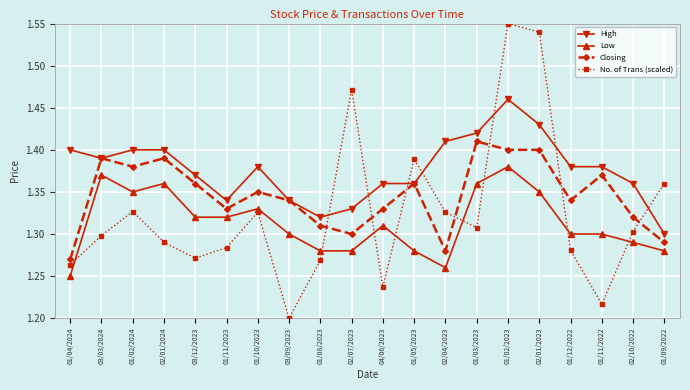

How many data points does each series have?

20